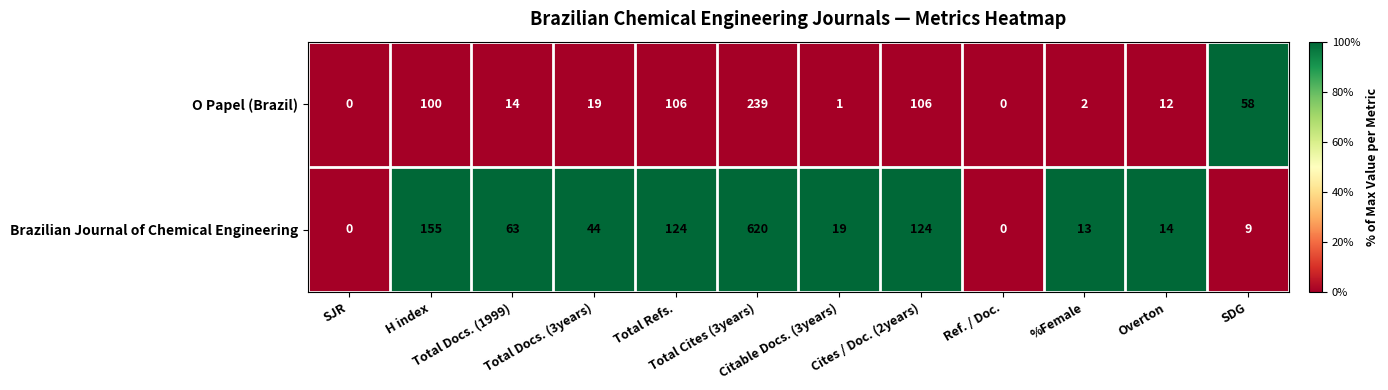

What is the difference between the second highest and minimum values in the O Papel (Brazil) series?

106